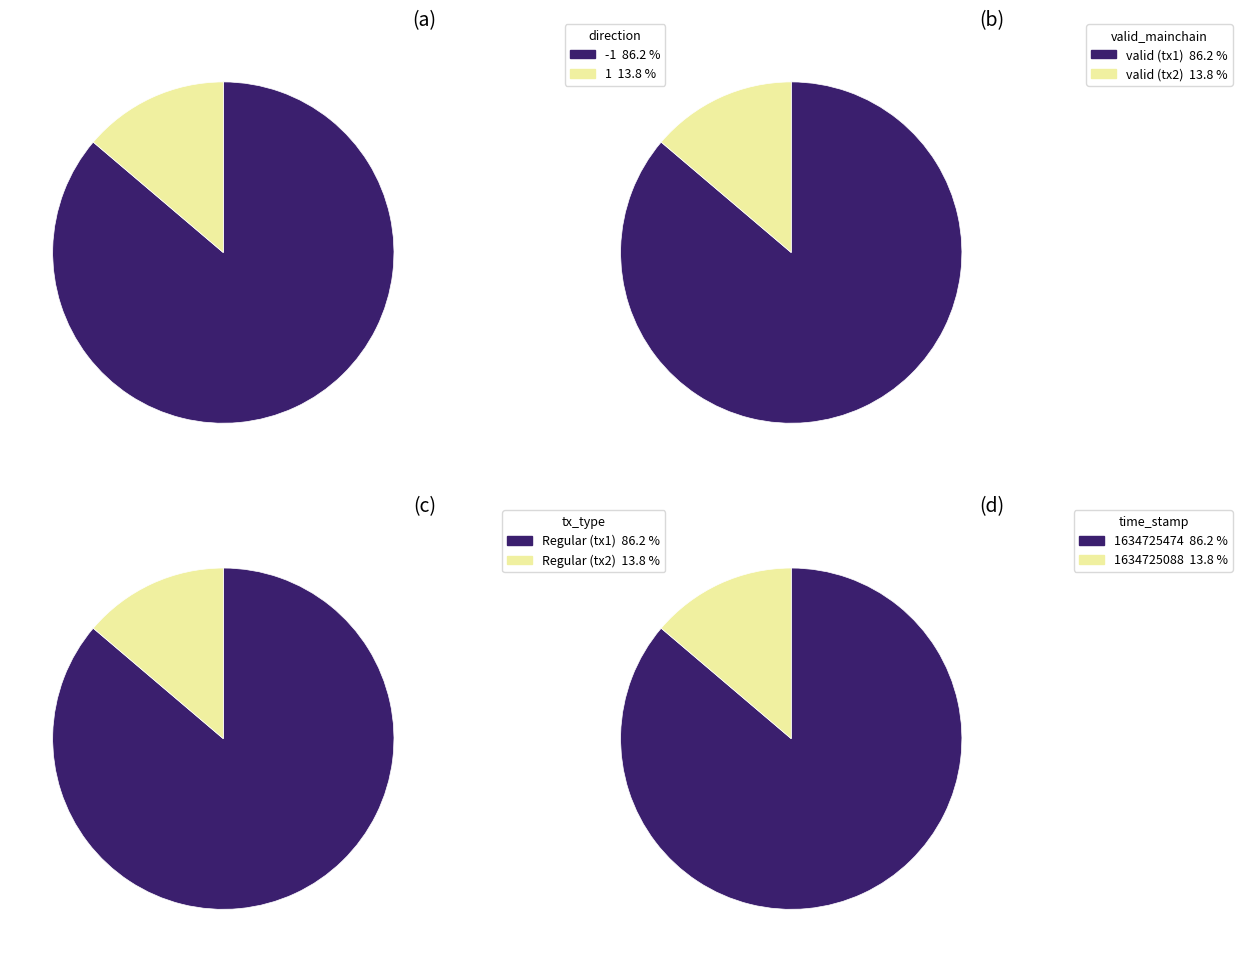

What percentage is the direction slice, to the nearest percent?

86%